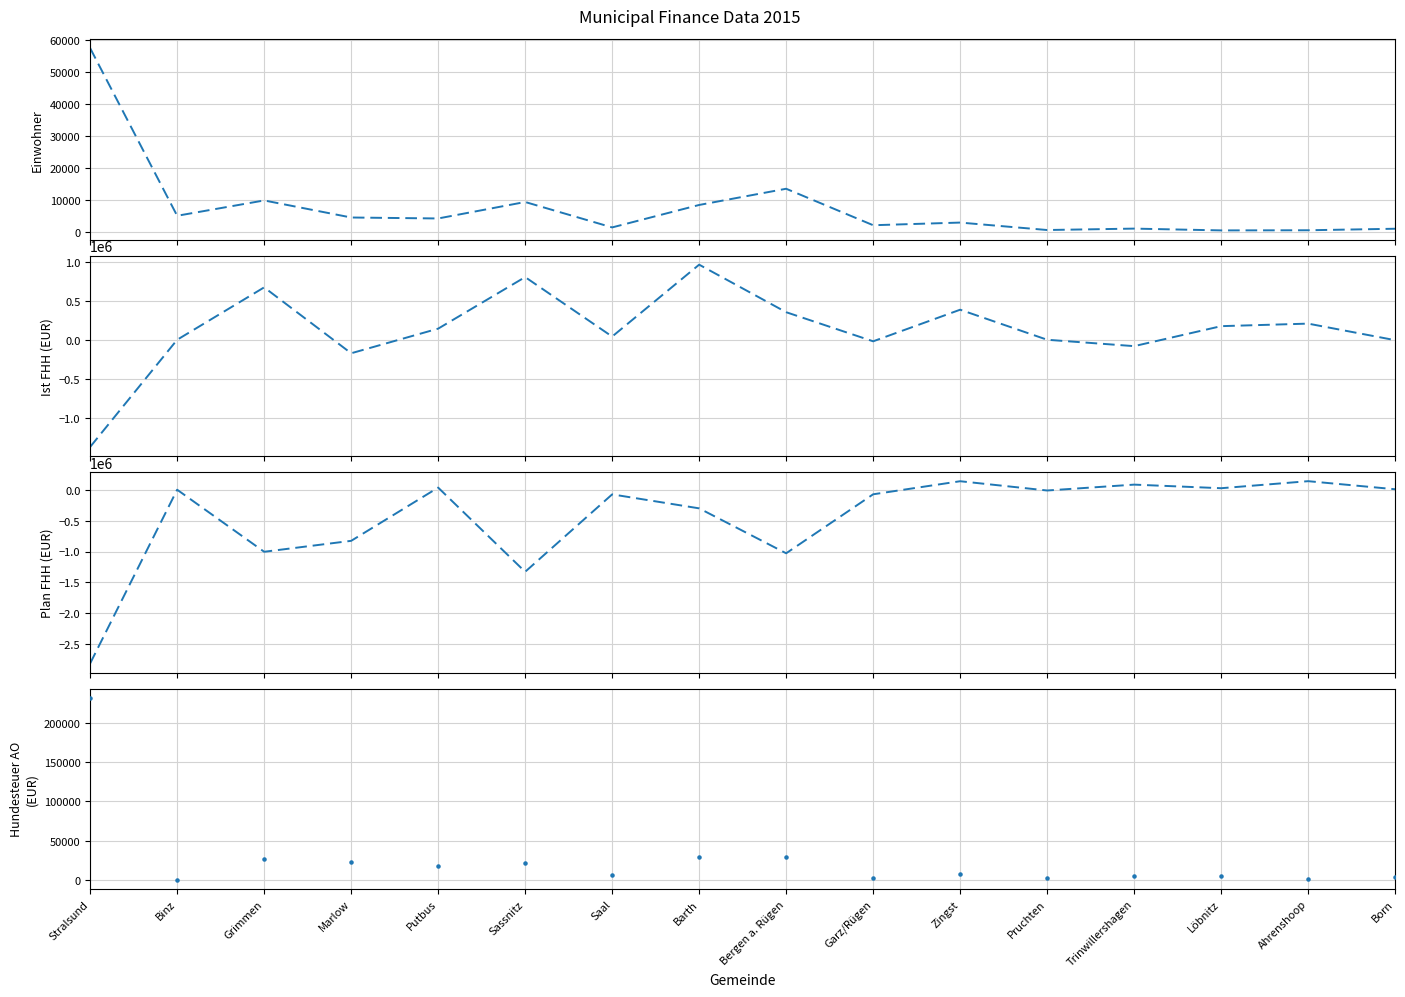

At how many categories does at least one series exceed 896640?

1